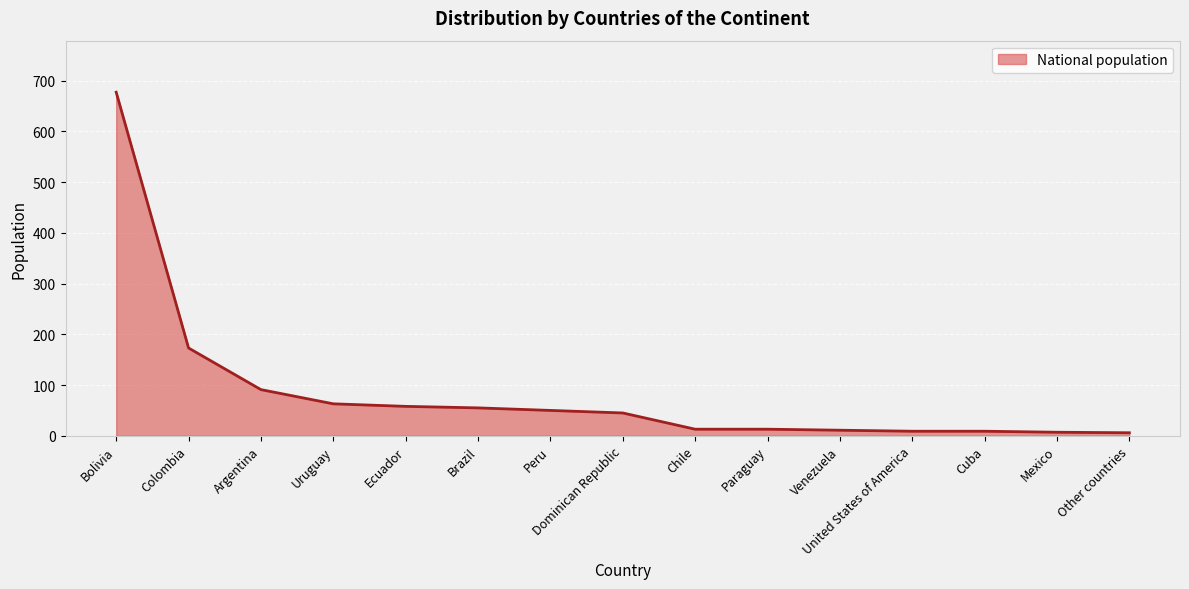

What is the difference between the maximum and minimum values?

671